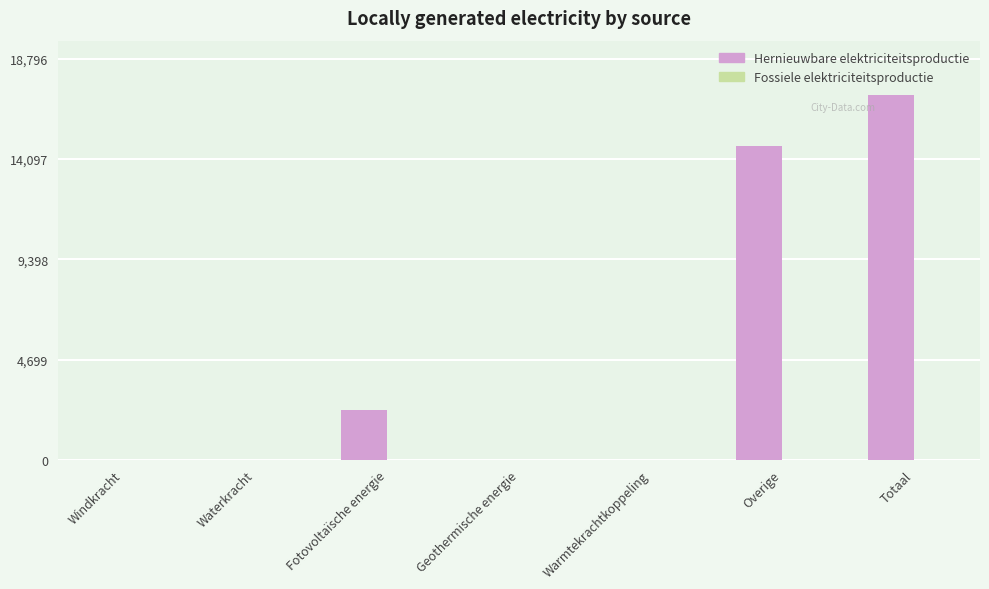

Where is the data nearest to the value 8543?

Fotovoltaïsche energie